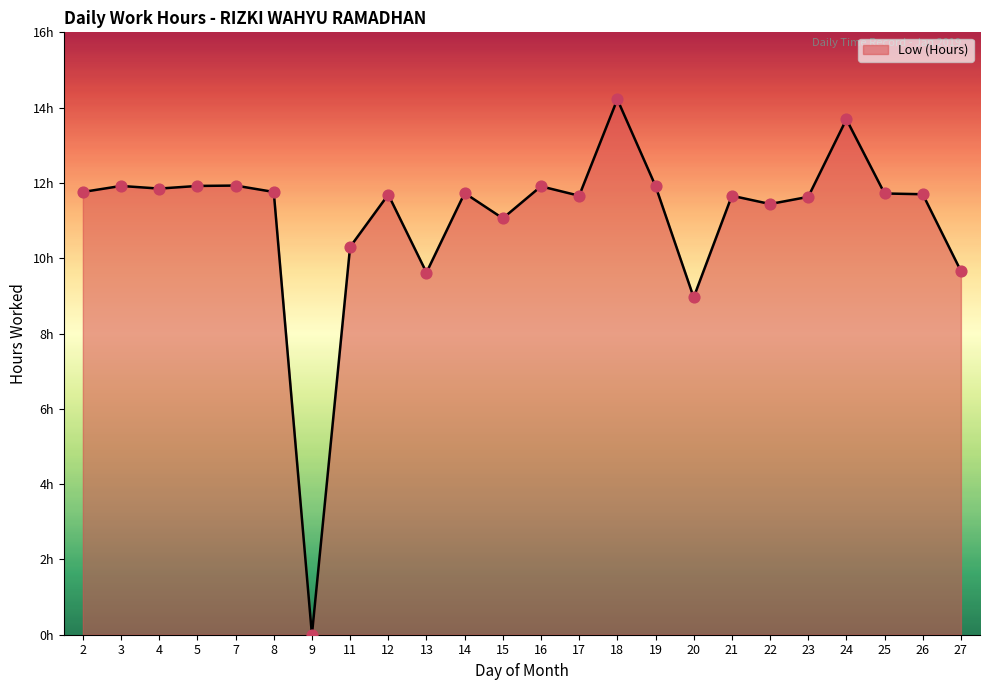

Is this an area chart (filled region under the line)?

Yes